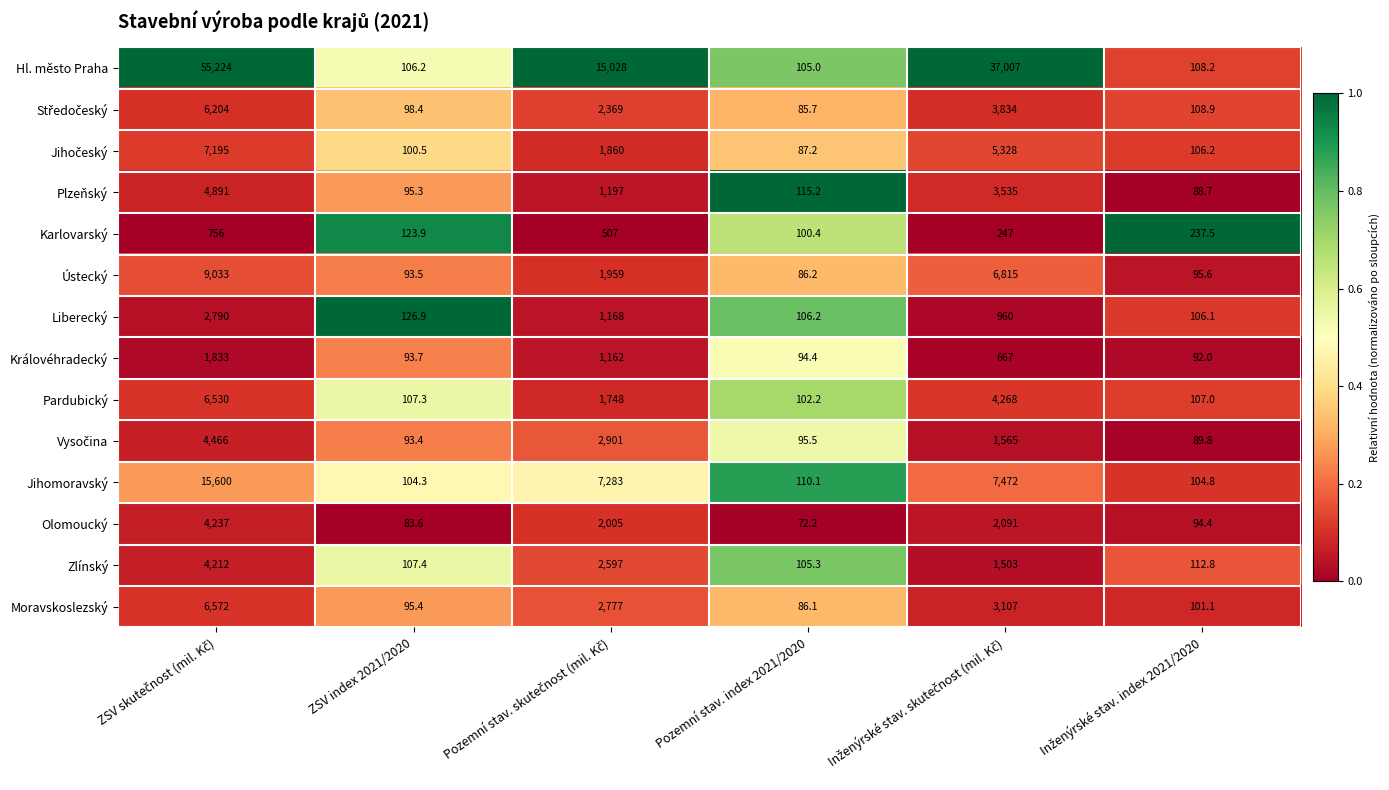

What is the difference between the second highest and second lowest values in the Pardubický series?

4161.0